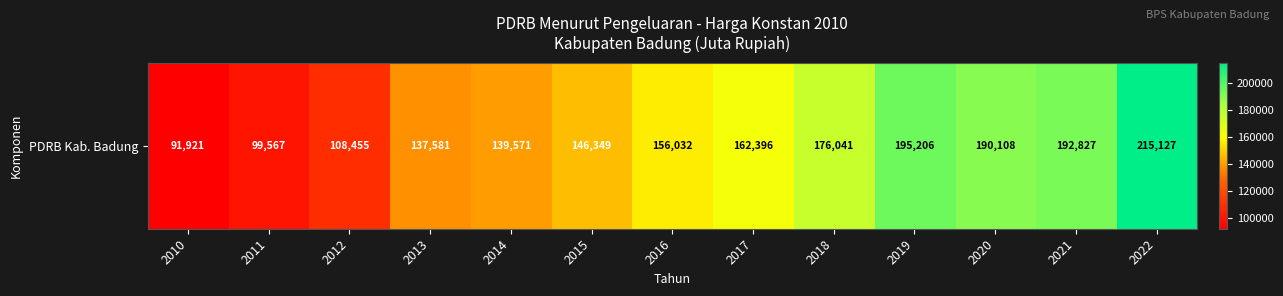

Rank the categories by value from highest to lowest.

2022, 2019, 2021, 2020, 2018, 2017, 2016, 2015, 2014, 2013, 2012, 2011, 2010